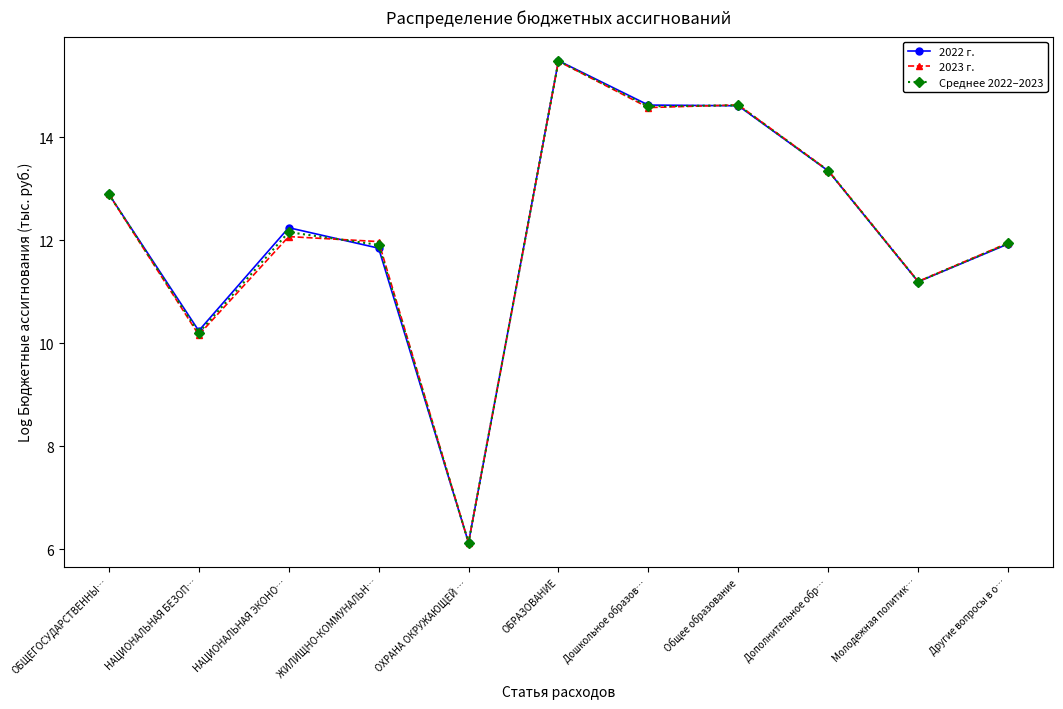

List the series in order of their overall mean, lowest first.

2023 г., Среднее 2022–2023, 2022 г.